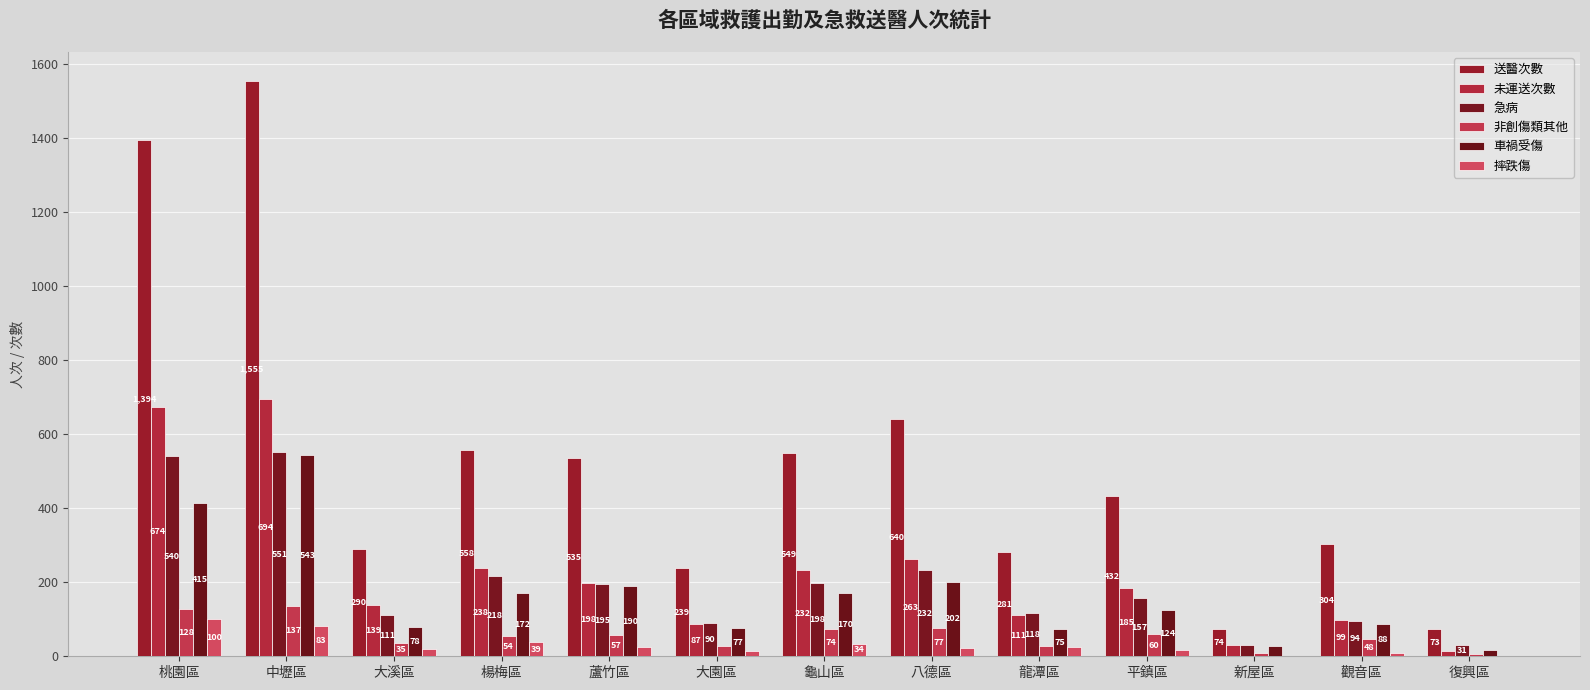

Are the bars grouped side by side (vs. stacked)?

Yes